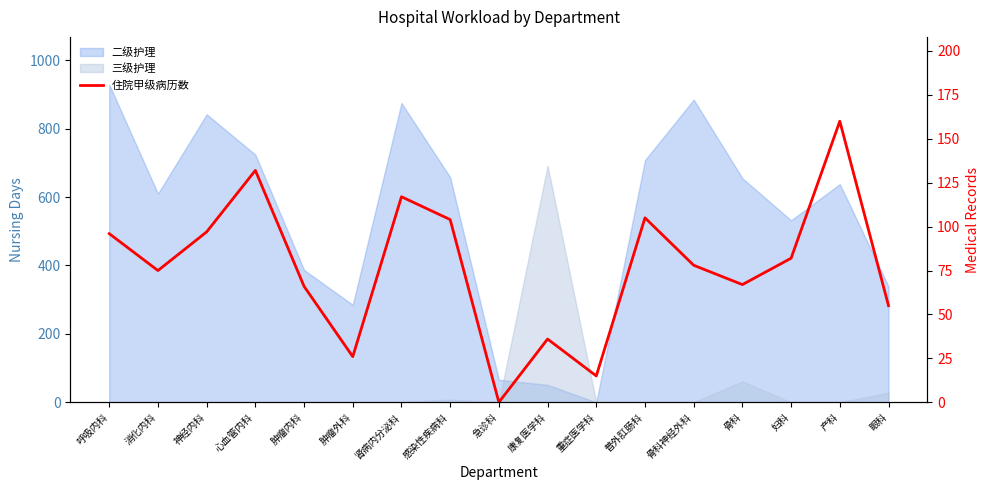

Is it true that the value at 骨科 is 26?

False